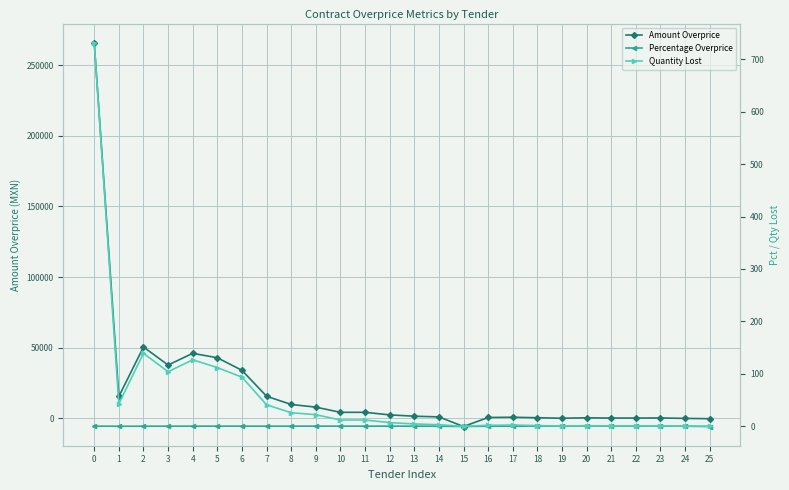

Is it true that Quantity Lost equals 11.9 at 11?

True